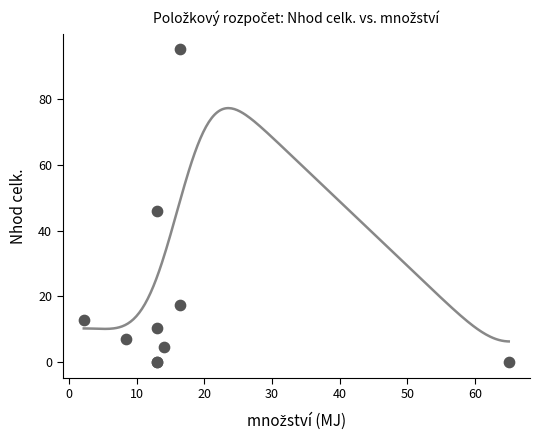

What Y value in the scatter plot is closest to 47?

45.9